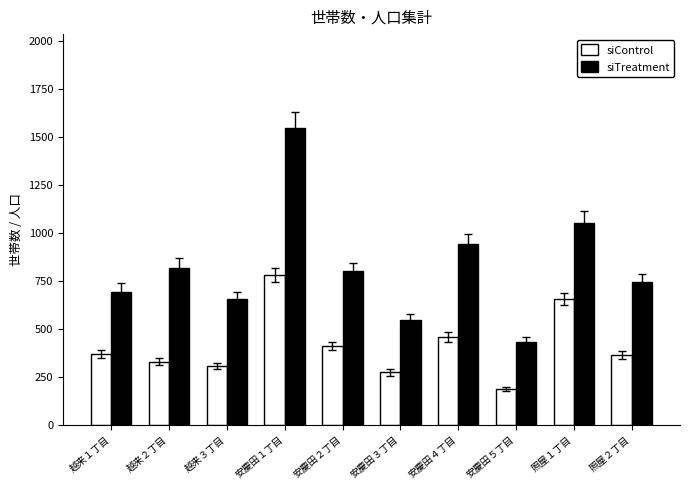

What is the sum of all siControl values?

4146